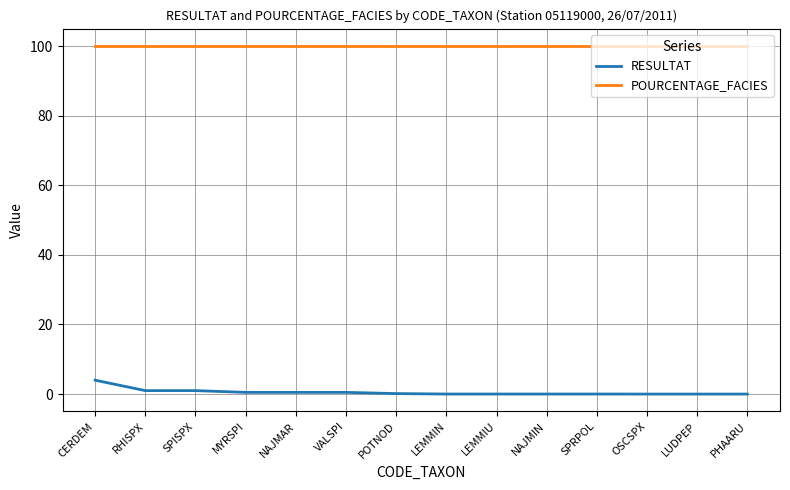

The value of POURCENTAGE_FACIES at LEMMIU is 166.4. True or false?

False